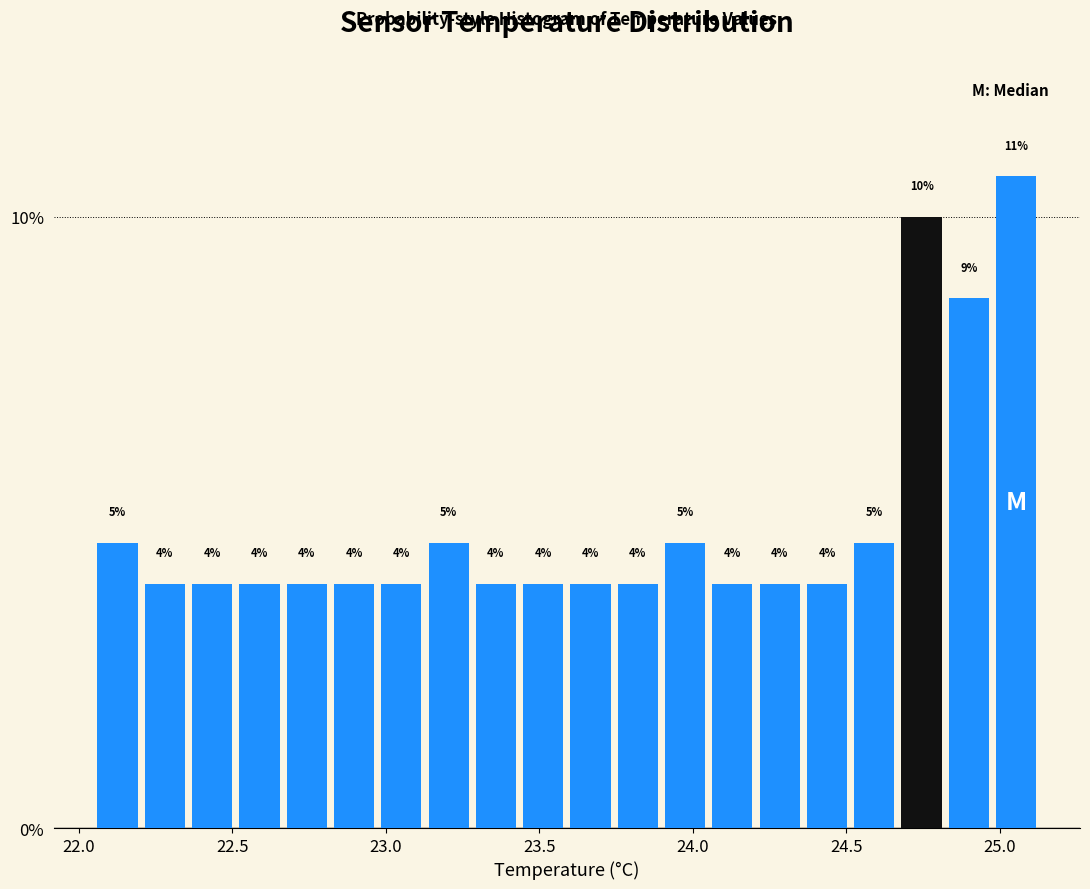

Read against the x-axis, roughly where is the centre of the tallest bar?

25.05